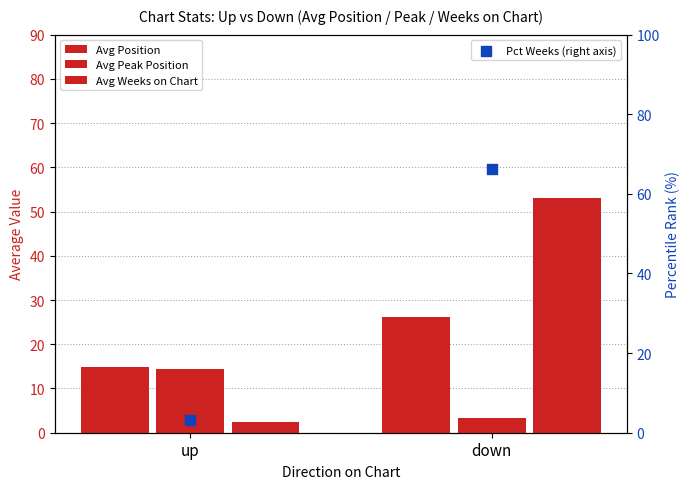

What is the total value across all series at down?

148.8